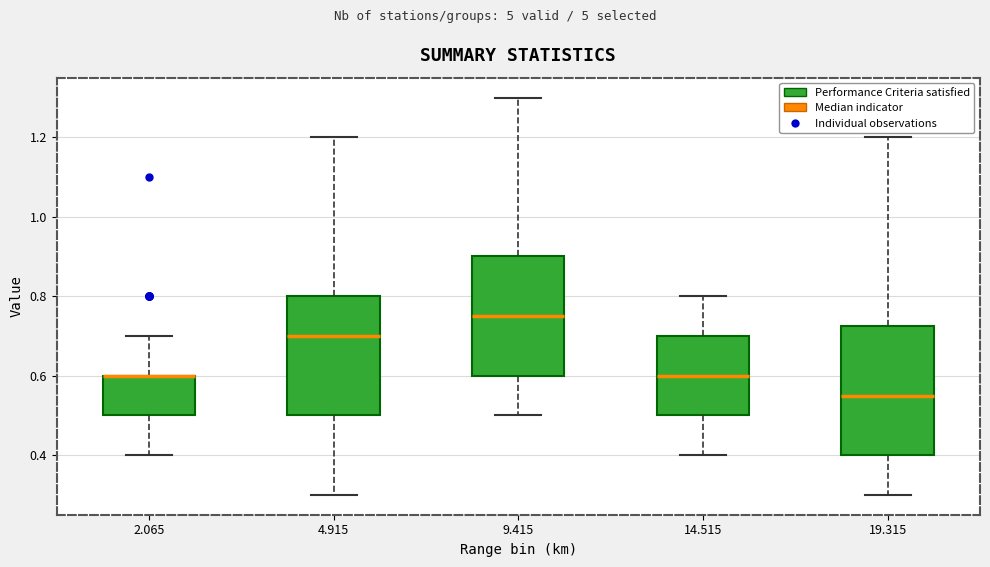

Reading left to right, read every box against the y-axis: the position of its median line, the range the box covers, and the ends of its whiskers. The values are not printed on the chart, so give them approximately, as read against the axis.

2.065: median 0.60 (drawn on the box's upper edge), box 0.50 to 0.60, whiskers 0.40 to 0.70
4.915: median 0.70, box 0.50 to 0.80, whiskers 0.30 to 1.20
9.415: median 0.76, box 0.60 to 0.90, whiskers 0.50 to 1.30
14.515: median 0.60, box 0.50 to 0.70, whiskers 0.40 to 0.80
19.315: median 0.56, box 0.40 to 0.72, whiskers 0.30 to 1.20